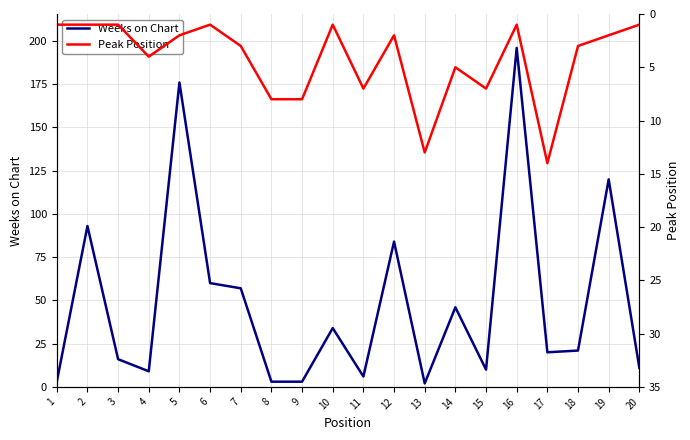

The value of Peak Position at 8 is 12. True or false?

False